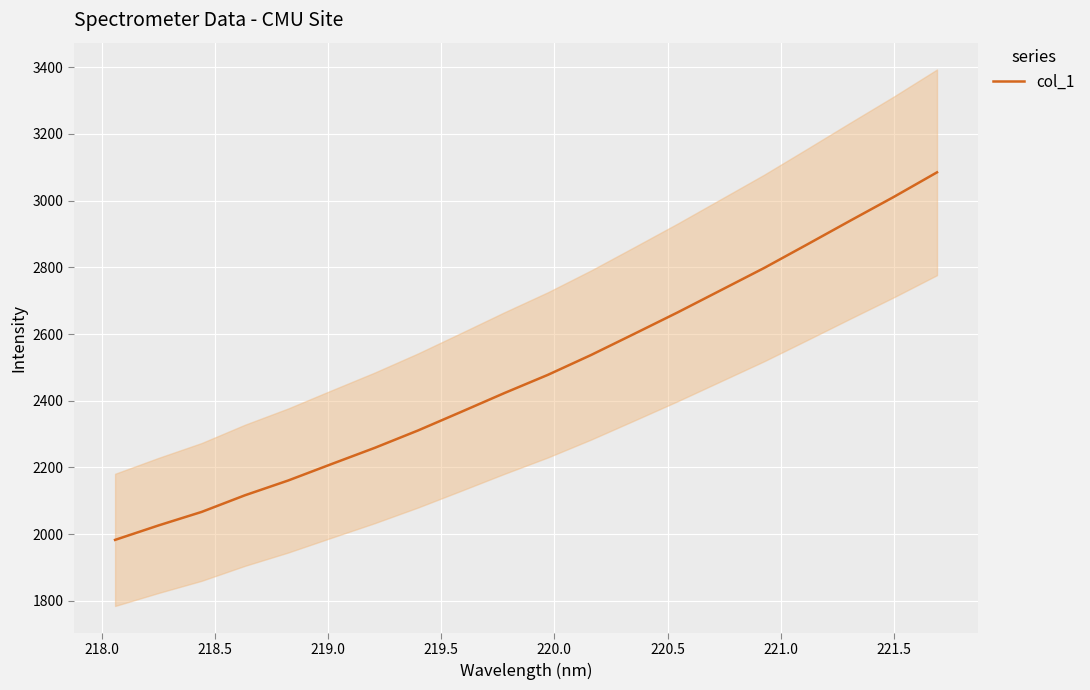

What is the lowest value of the col_1 series?

1982.5